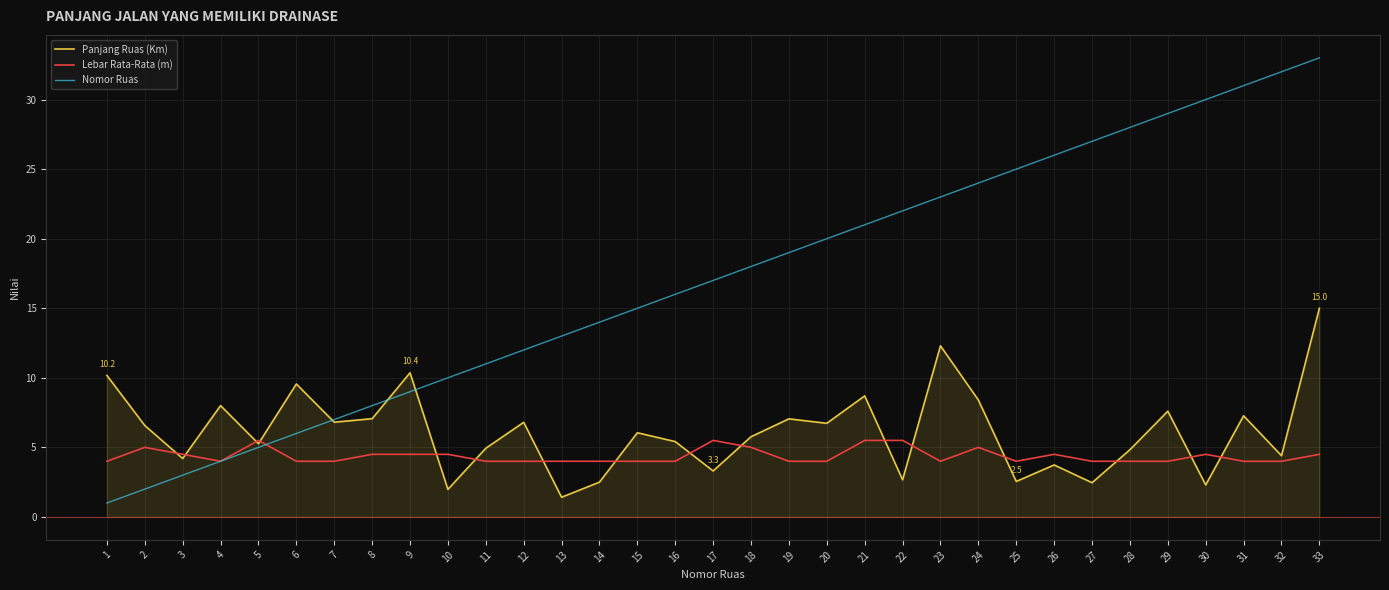

True or false: Lebar Rata-Rata (m) and Nomor Ruas intersect in this chart.

True